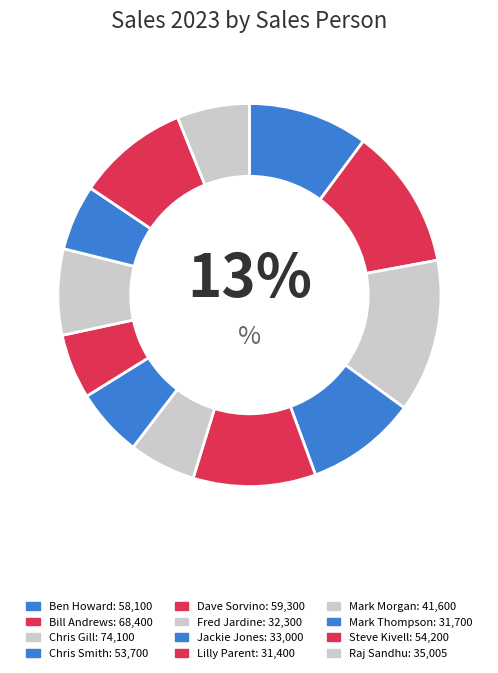

The Raj Sandhu slice represents 6% of the pie. True or false?

True